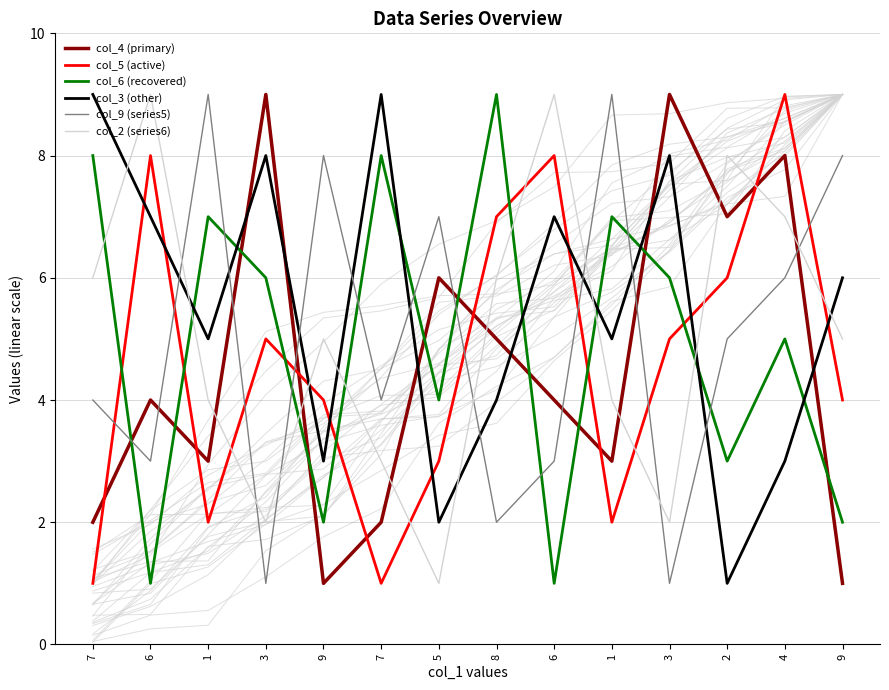

What is the difference between the maximum and minimum values in the col_2 (series6) series?

8